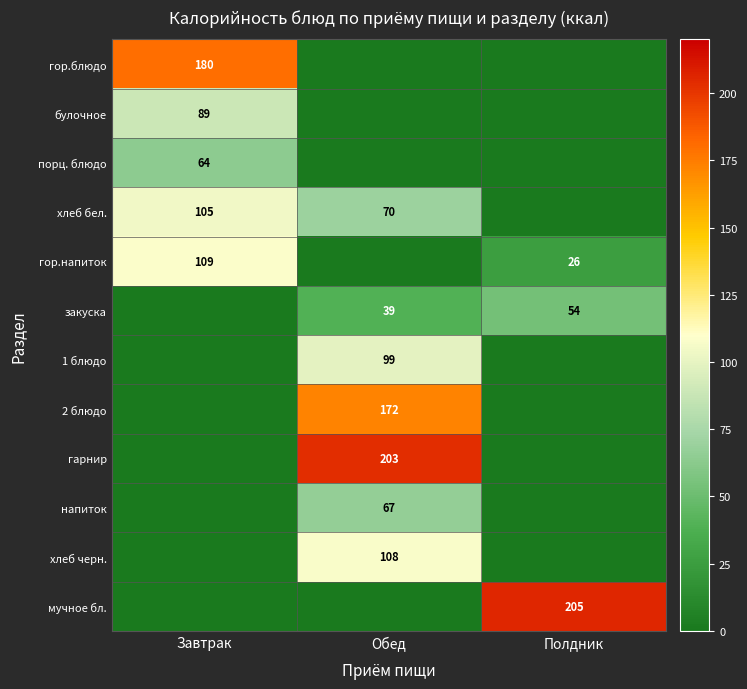

True or false: порц. блюдо has a value of 64 at Завтрак.

True